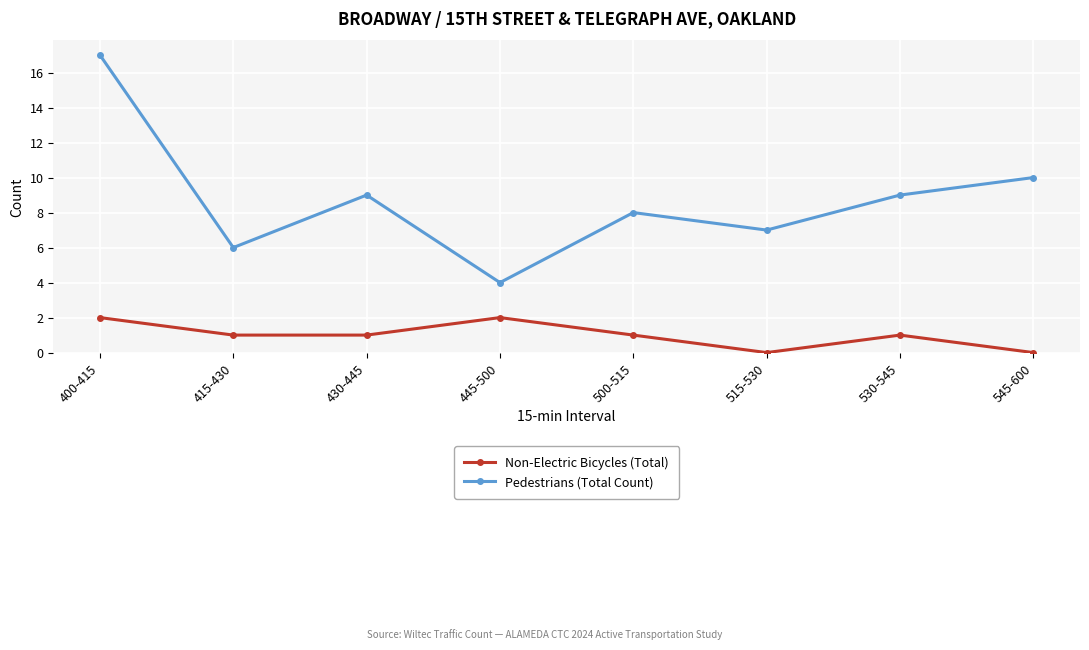

Rank the series at 445-500 from lowest to highest value.

Non-Electric Bicycles (Total), Pedestrians (Total Count)